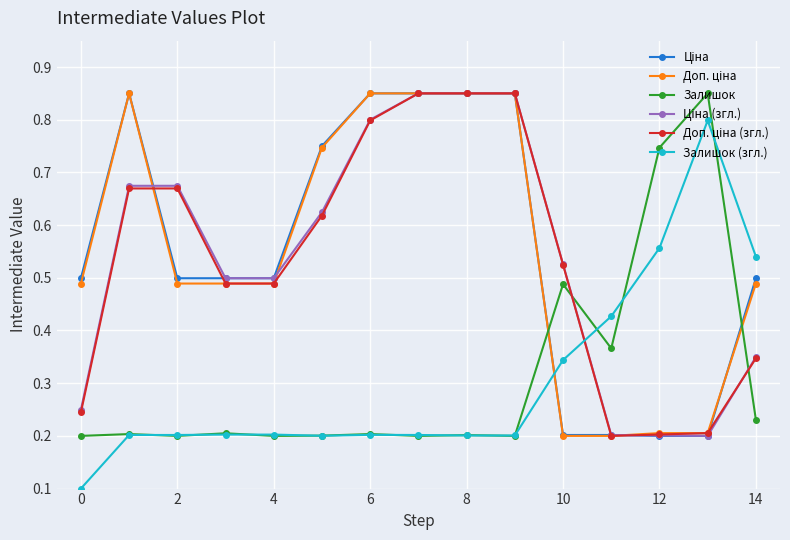

Count the Залишок values in the range 0 to 1.

15